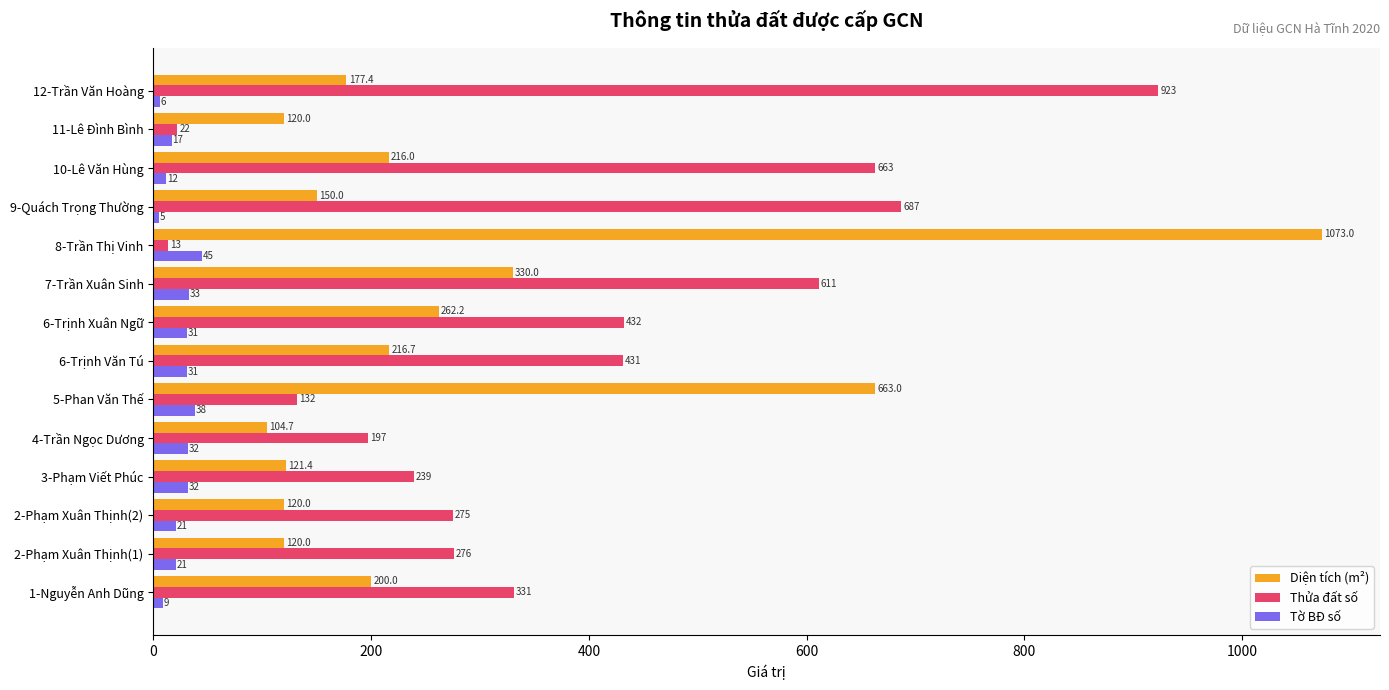

Which series has the largest total across all categories?

Thửa đất số